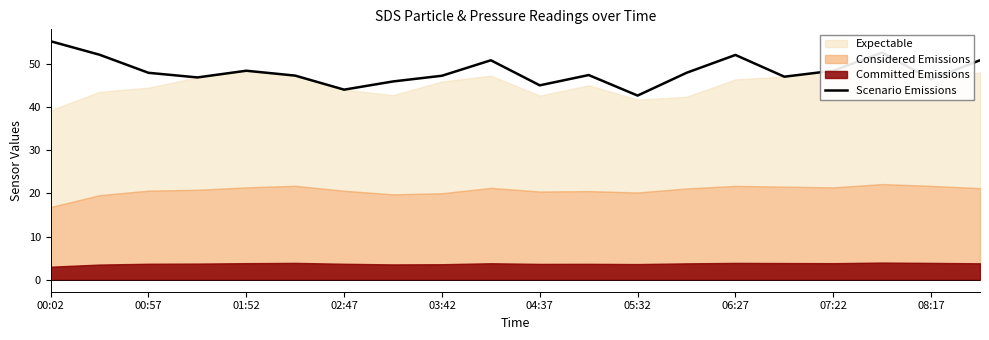

Reading right to left, what are all the values shown in this chart?

50.8	46.4	52.6	48.4	47.0	52.0	47.9	42.6	47.4	45.0	50.8	47.2	45.9	44.0	47.2	48.4	46.8	47.9	52.1	55.2